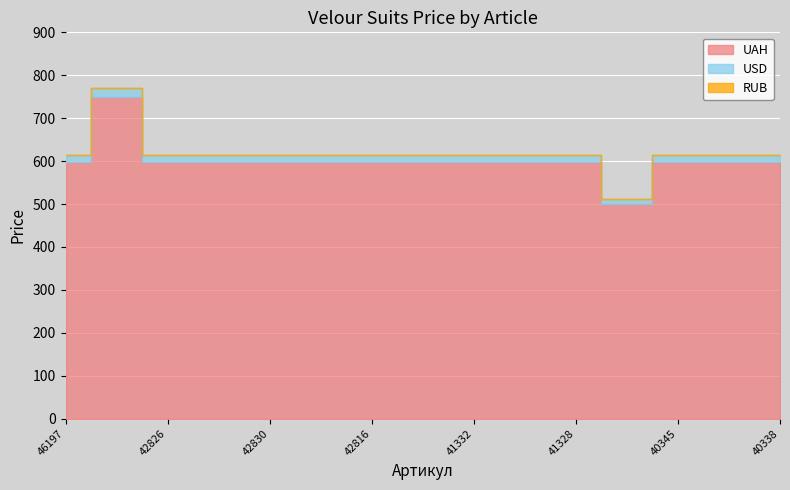

What is the minimum value for UAH?

499.0